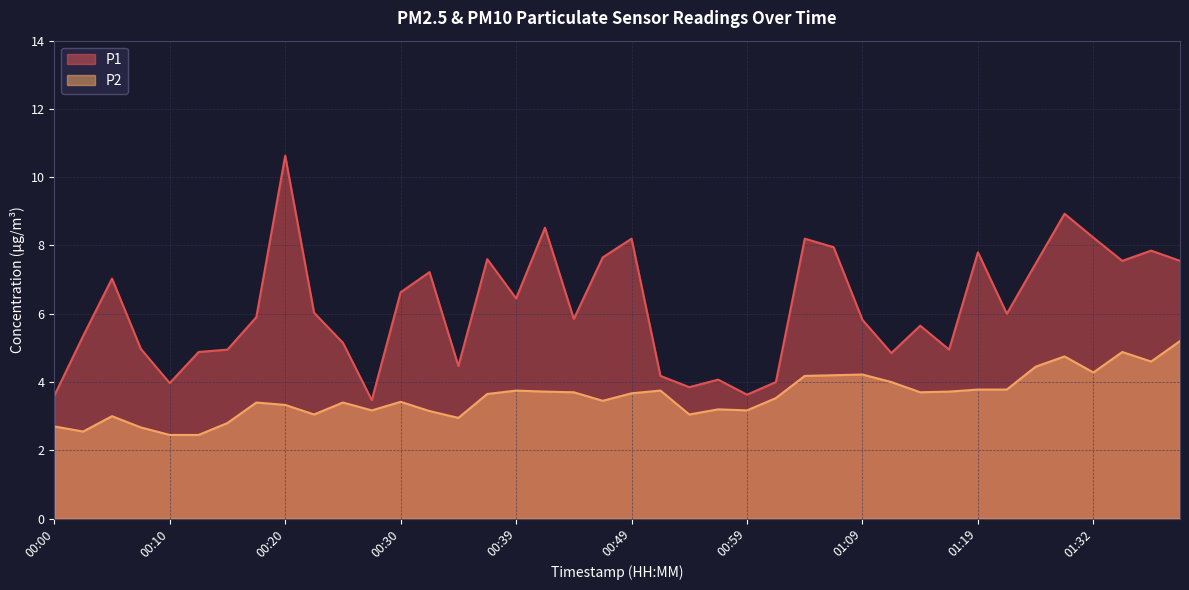

At how many categories does at least one series exceed 4?

34